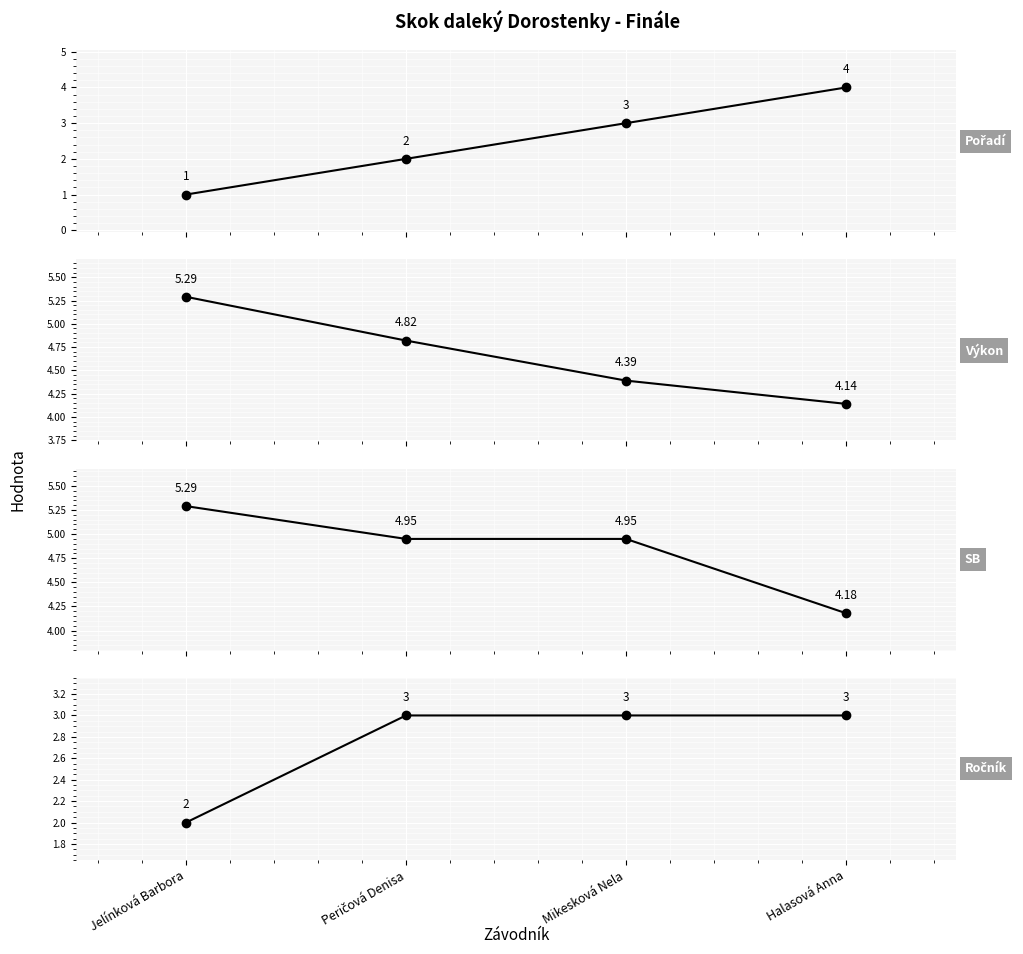

Which series has the largest total across all categories?

SB